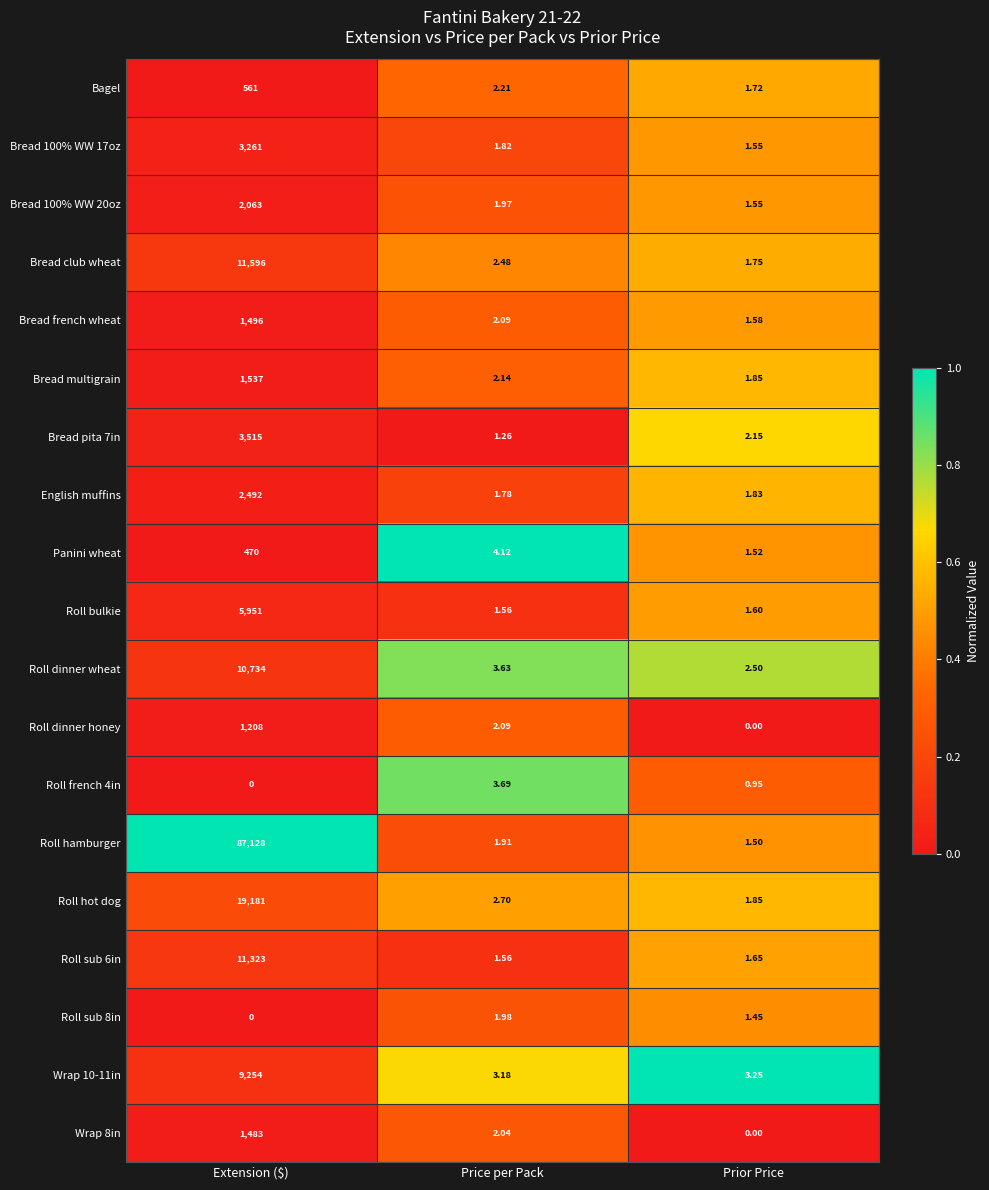

Count the number of categories in the chart.

3